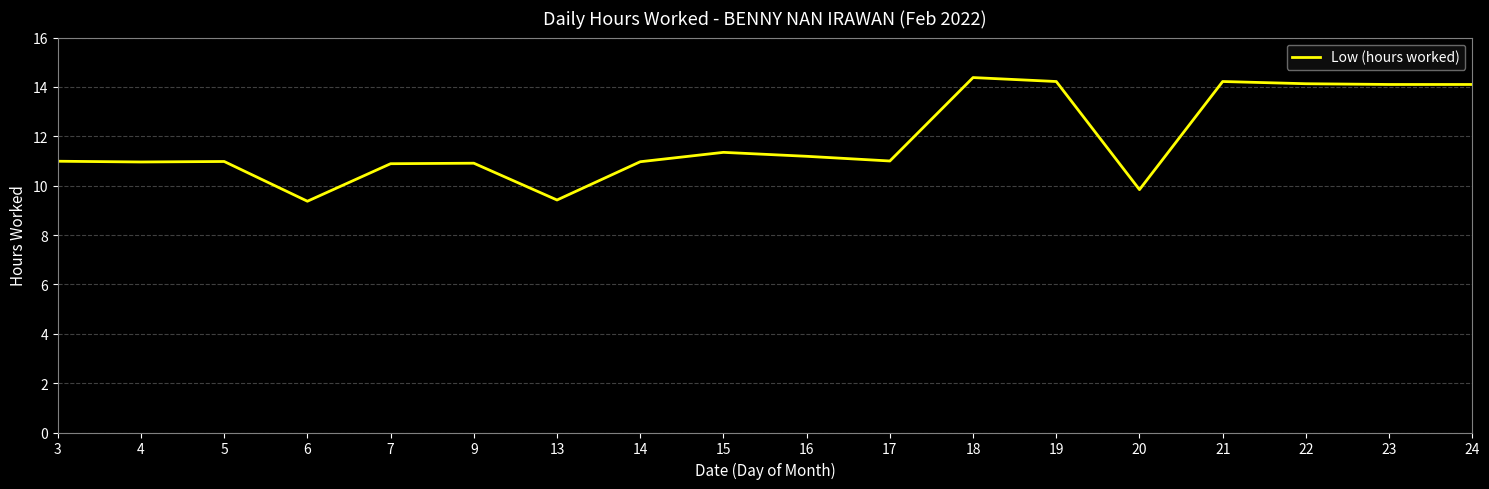

Read the value at 20.

9.8